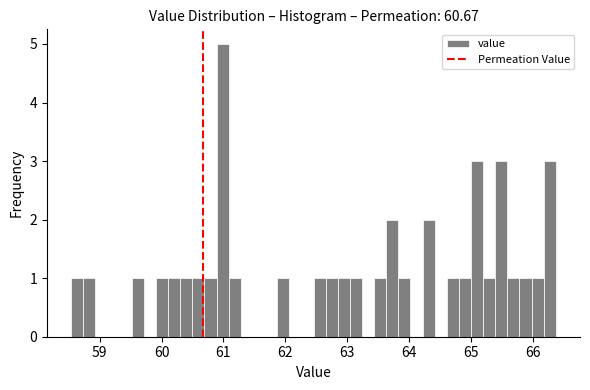

Read against the x-axis, roughly where is the centre of the tallest bar?

61.0